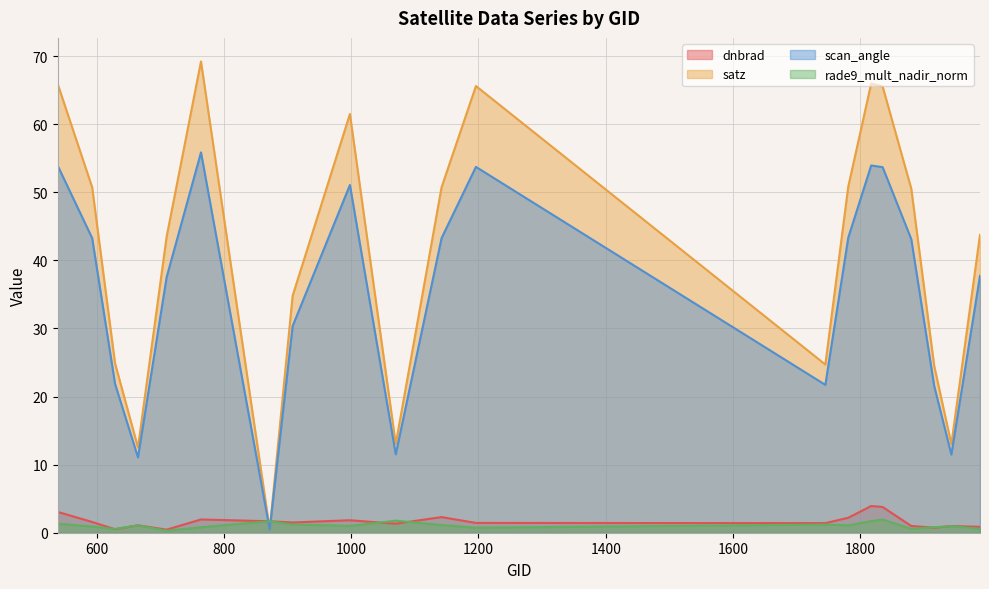

Reading left to right, what are all the values shown in this chart?

dnbrad: 539=3.1	593=1.6	629=0.5	665=1.1	710=0.5	764=1.9	872=1.7	908=1.5	998=1.8	1070=1.3	1142=2.3	1196=1.4	1745=1.4	1781=2.2	1817=3.9	1835=3.8	1880=1.0	1916=0.7	1943=1.0	1988=0.9
satz: 539=65.8	593=50.7	629=24.9	665=12.5	710=43.5	764=69.2	872=0.5	908=34.8	998=61.5	1070=13.0	1142=50.7	1196=65.6	1745=24.7	1781=50.8	1817=66.0	1835=65.5	1880=50.5	1916=24.5	1943=13.0	1988=43.8
scan_angle: 539=53.9	593=43.3	629=21.9	665=11.1	710=37.5	764=55.9	872=0.4	908=30.4	998=51.1	1070=11.5	1142=43.3	1196=53.7	1745=21.7	1781=43.3	1817=53.9	1835=53.7	1880=43.1	1916=21.6	1943=11.5	1988=37.7
rade9_mult_nadir_norm: 539=1.3	593=0.9	629=0.6	665=1.1	710=0.3	764=0.8	872=1.7	908=1.2	998=1.0	1070=1.8	1142=1.1	1196=0.7	1745=1.2	1781=1.1	1817=1.7	1835=1.9	1880=0.6	1916=0.8	1943=1.0	1988=0.6